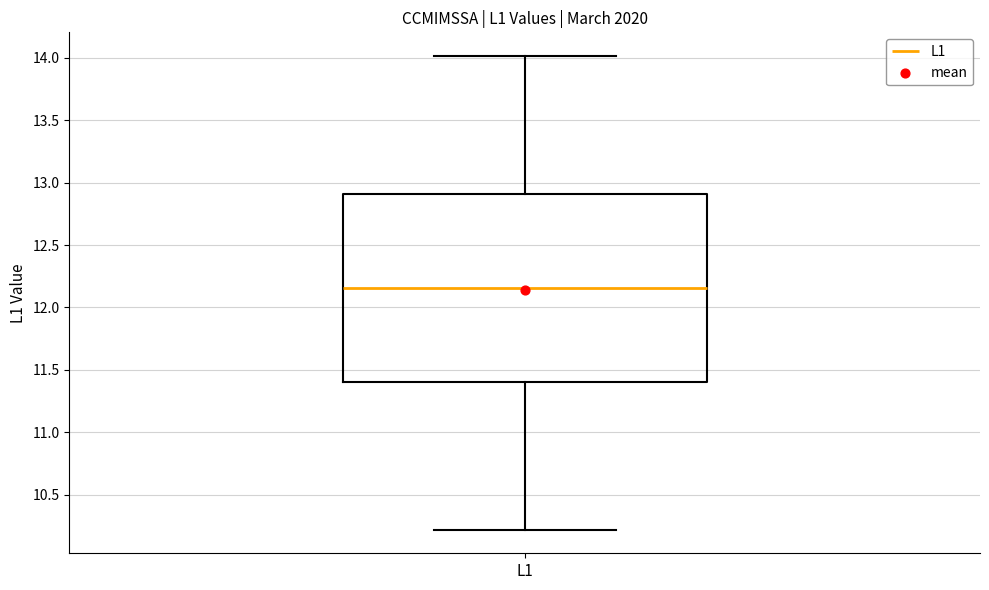

Read this box plot against the y-axis: the position of the median line, the range covered by the box, and the ends of both whiskers. The values are not printed on the chart, so give them approximately, as read against the axis.

median 12.15, box 11.40 to 12.90, whiskers 10.20 to 14.00